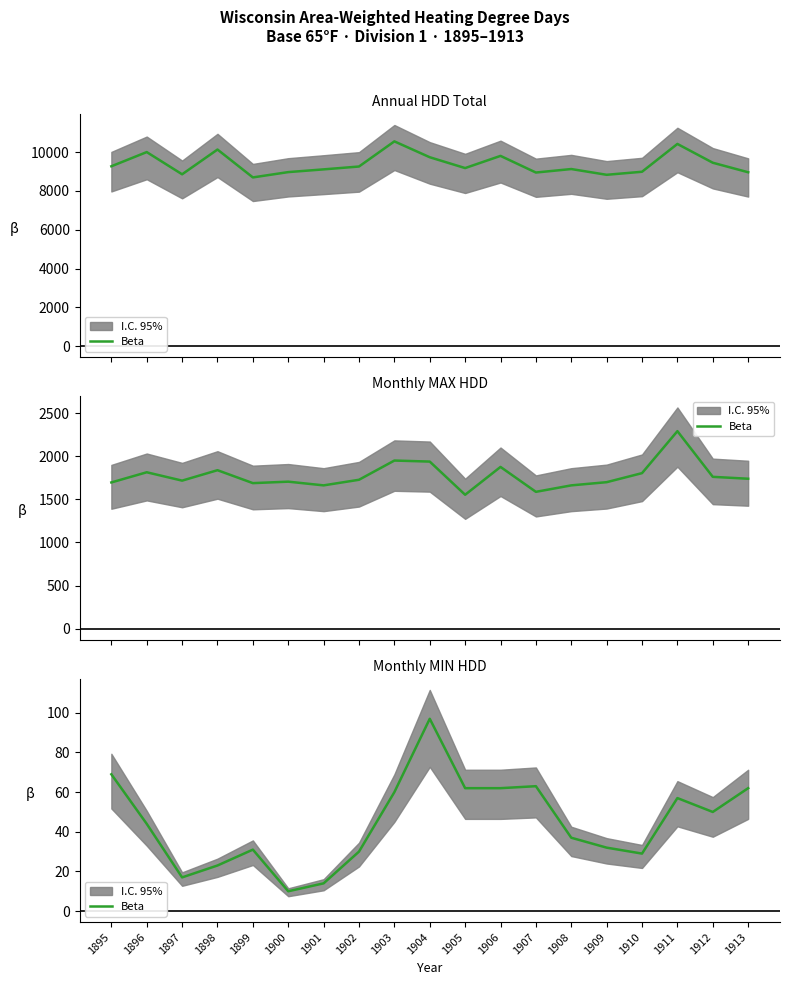

Is it true that the value at 1903 is 60?

True